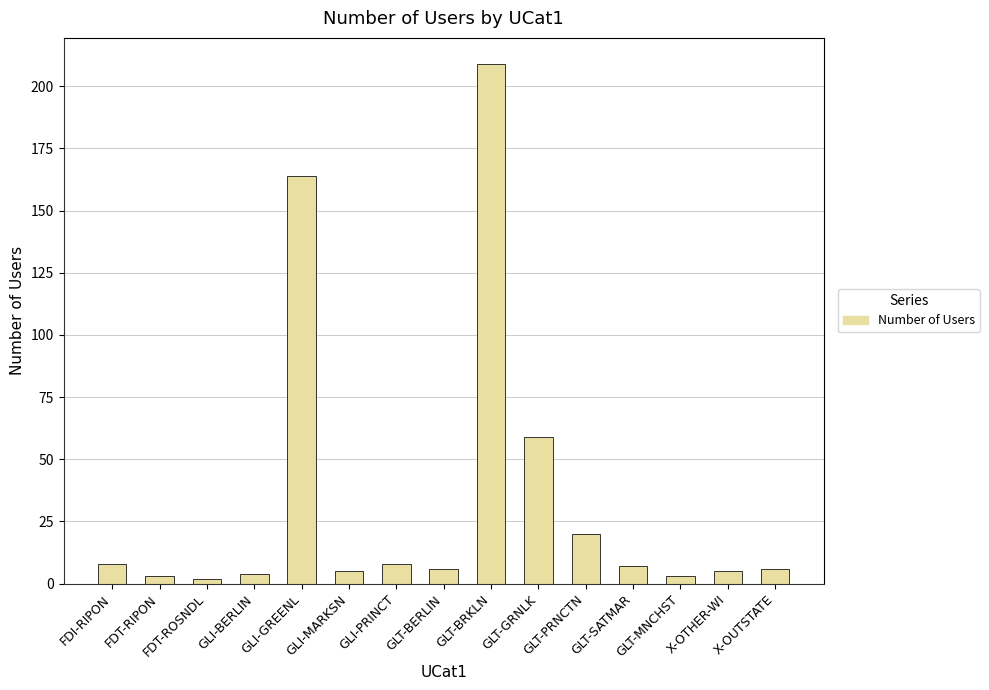

Does the chart contain any negative values?

No